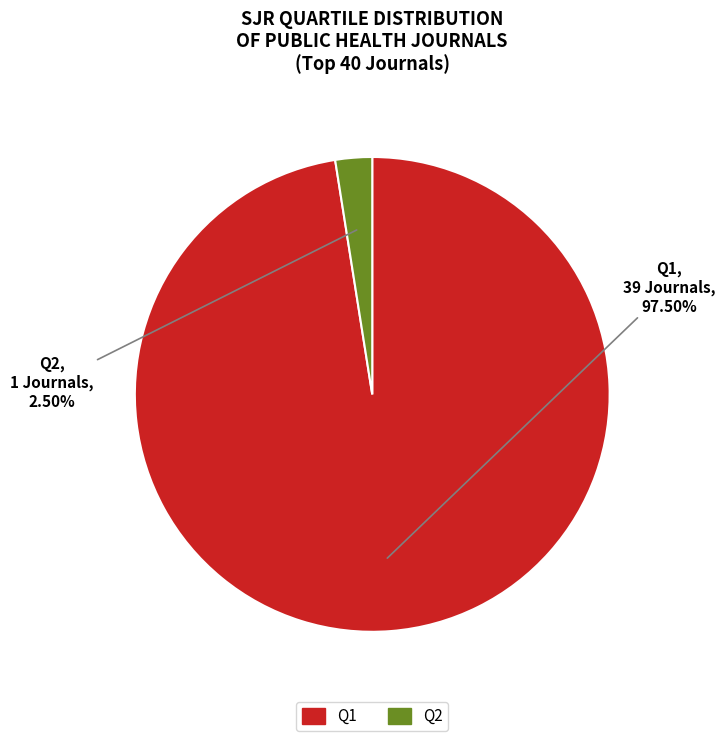

How much of the chart is everything except Q2?

97.5%